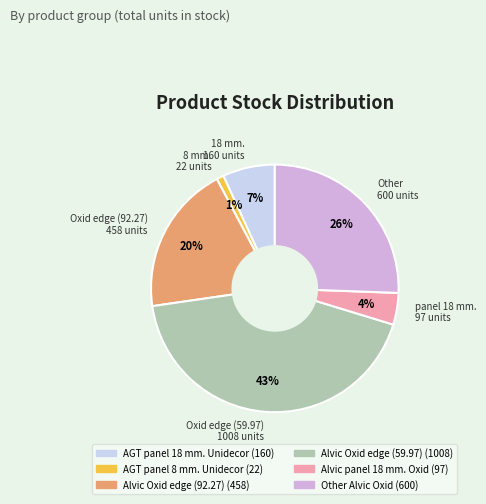

Between Alvic Oxid edge (92.27) and Alvic panel 18 mm. Oxid, which is larger?

Alvic Oxid edge (92.27)